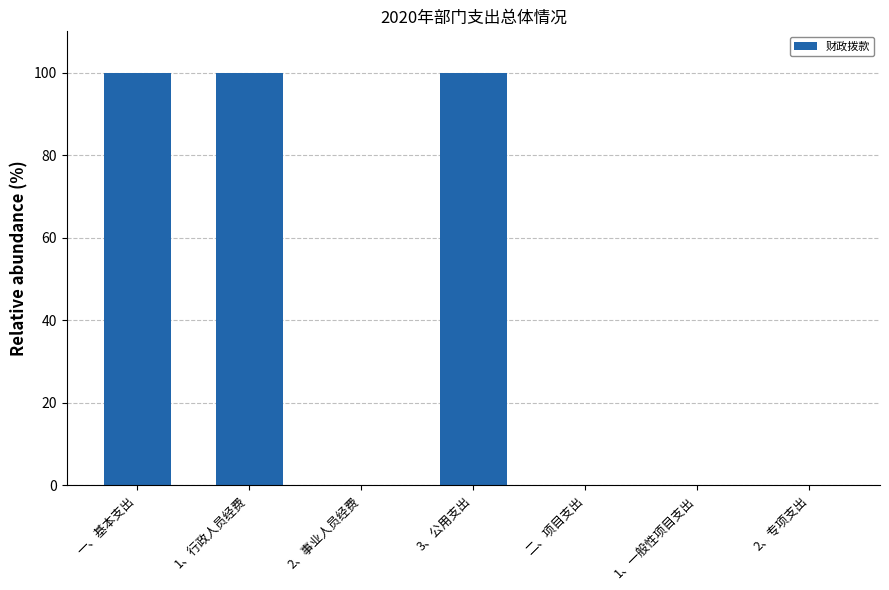

Reading left to right, extract all data points from this chart.

100	100	0	100	0	0	0